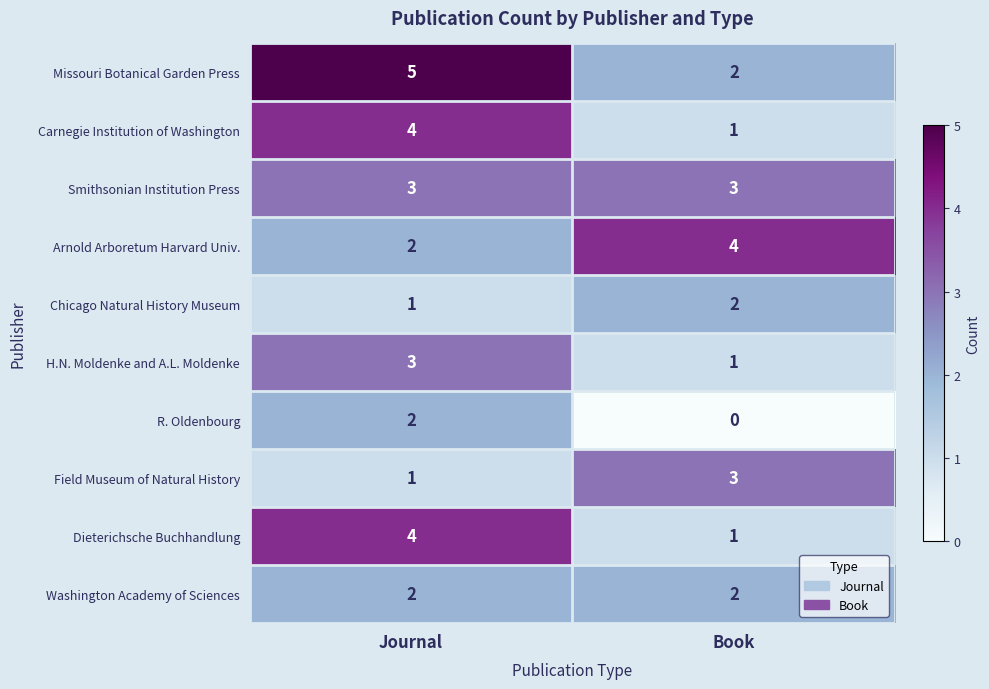

What is the greatest value displayed?

5